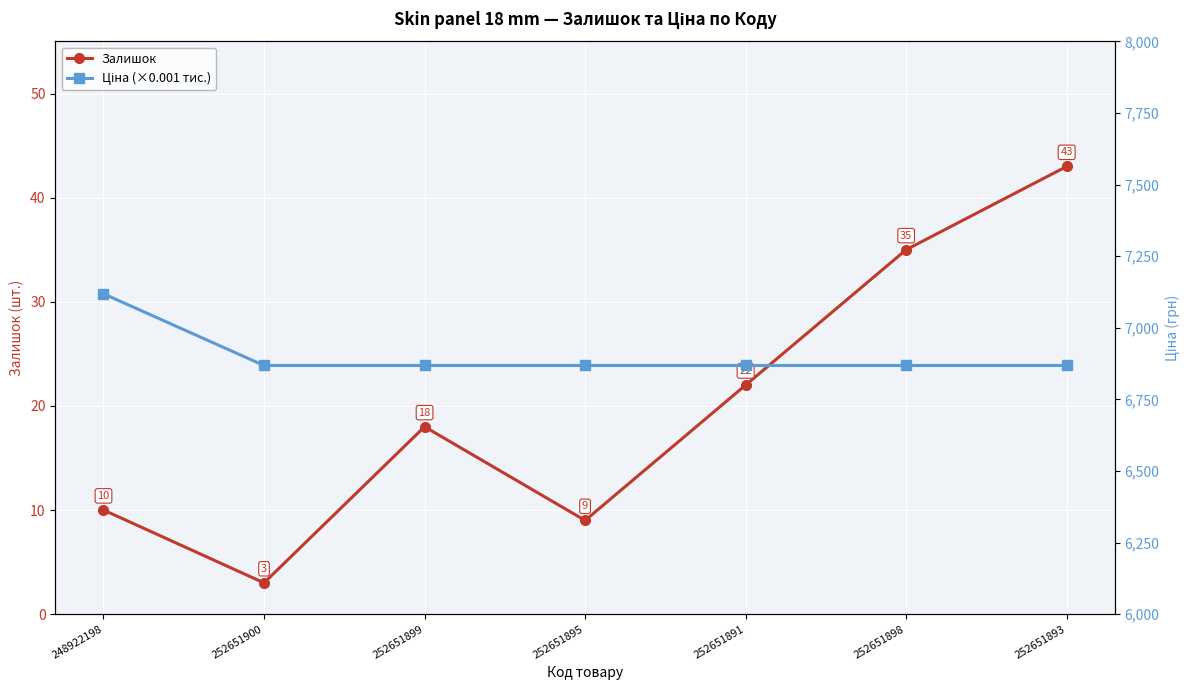

True or false: Залишок has a value of 22.0 at 252651891.

True